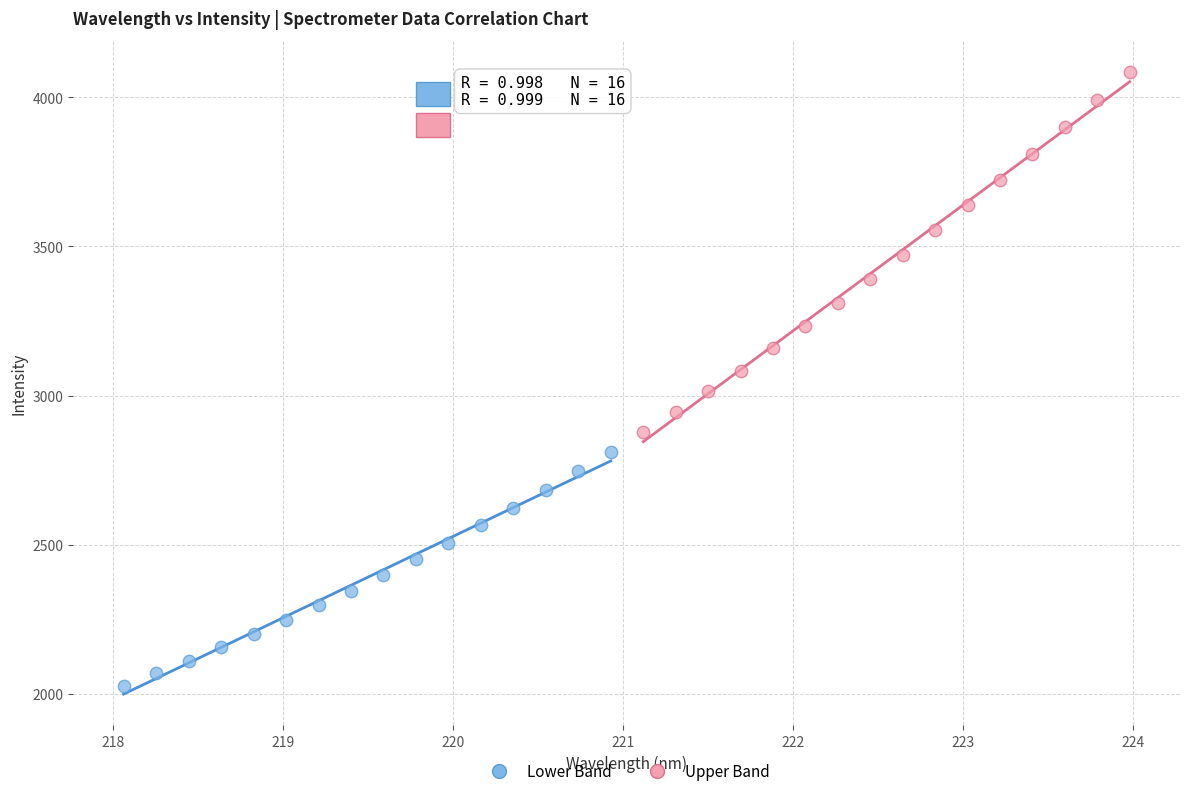

Which series has the largest Y range (max minus min)?

Upper Band